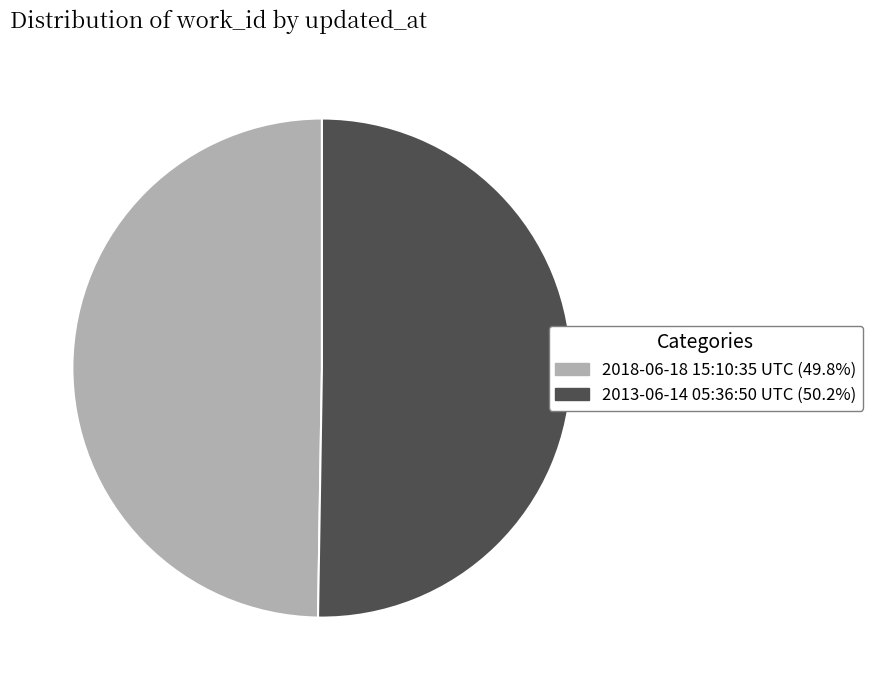

Do 2018-06-18 15:10:35 UTC (49.8%) and 2013-06-14 05:36:50 UTC (50.2%) together represent more than half of the pie?

Yes